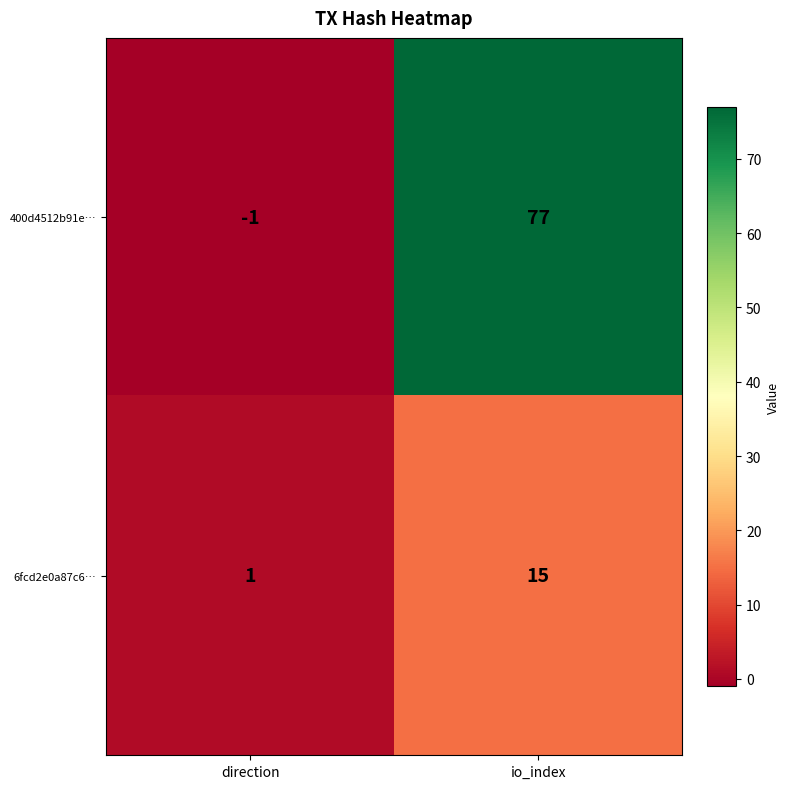

Reading left to right, list all the values displayed in this chart.

400d4512b91e…: direction=-1	io_index=77
6fcd2e0a87c6…: direction=1	io_index=15